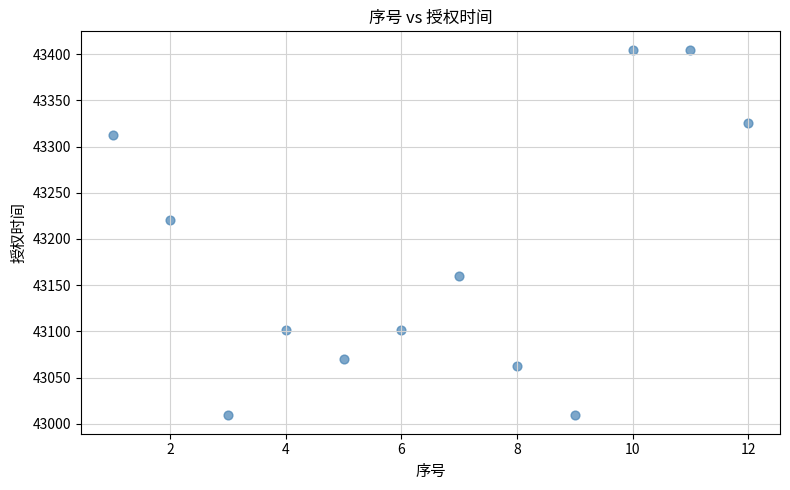

What Y value in the scatter plot is closest to 43207?

43221